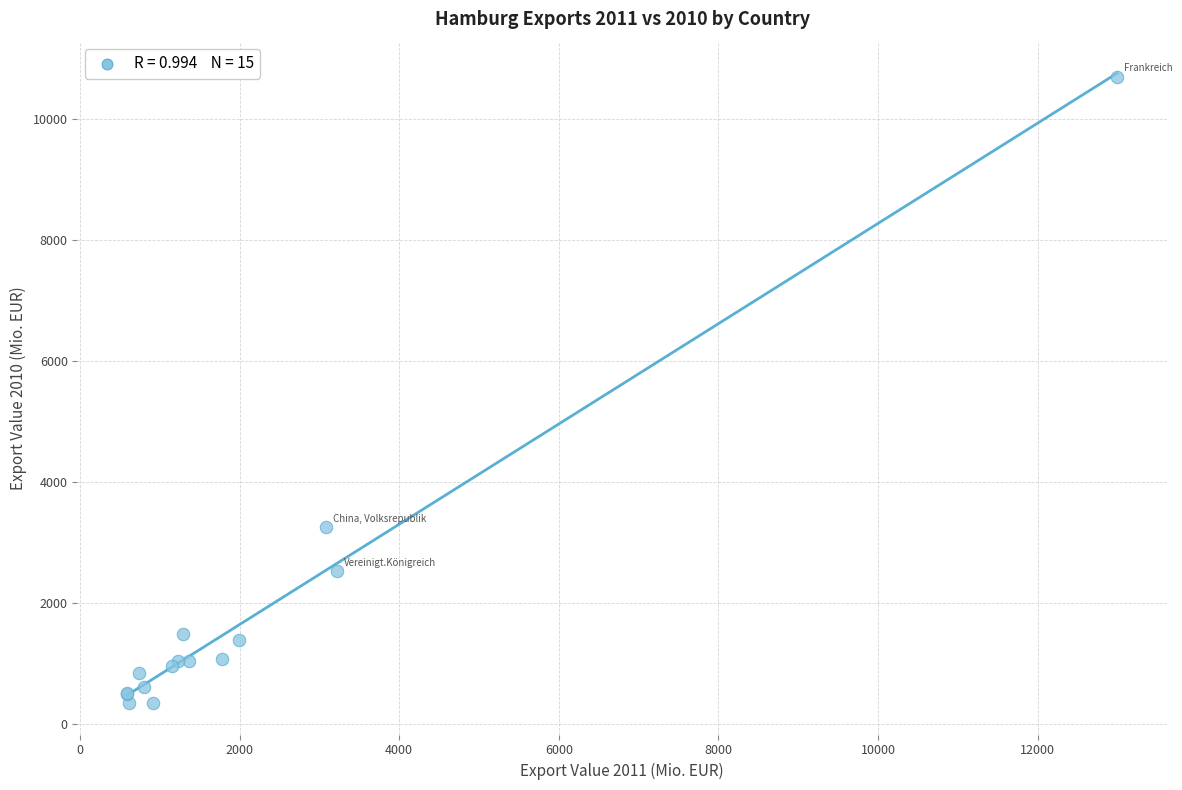

What Y value in the scatter plot is closest to 5520?

3248.7